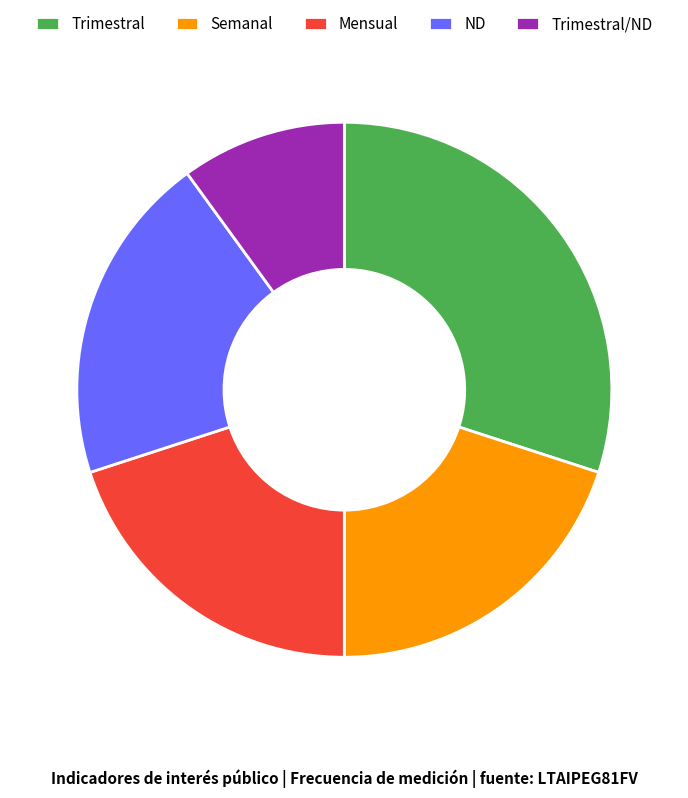

How many segments does this pie chart have?

5